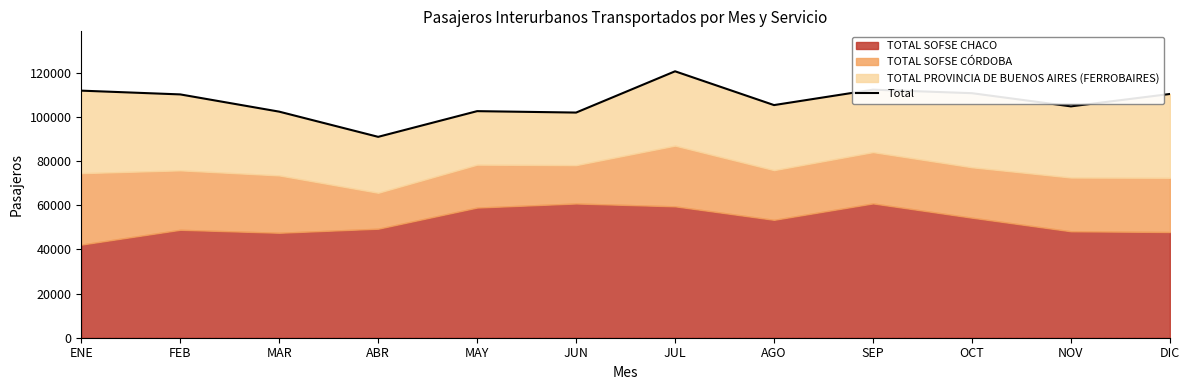

Where does the data first go above 110209?

ENE